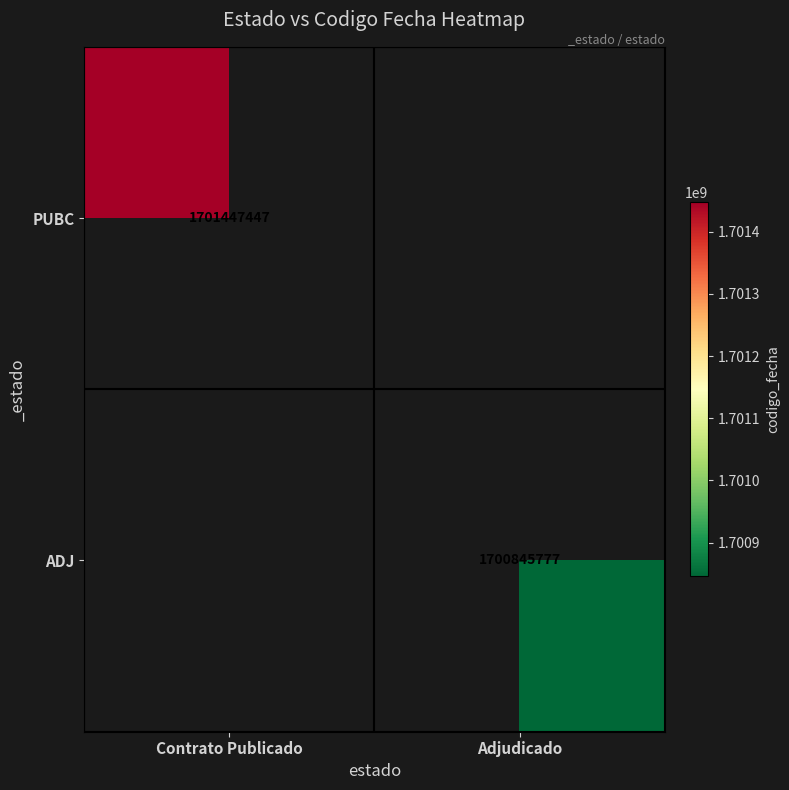

What is the greatest value displayed?

1701447447.0